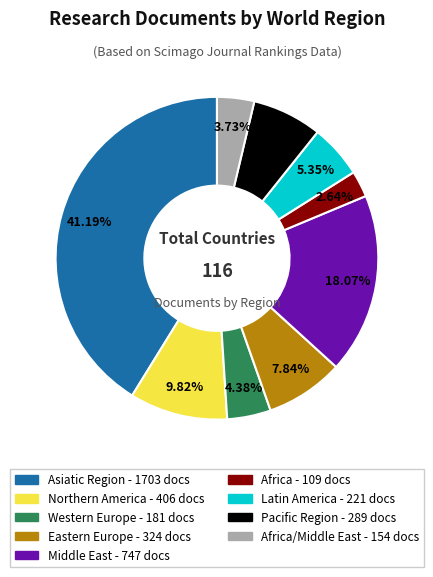

To the nearest percent, what is the difference between the largest and smallest slice percentages?

39%